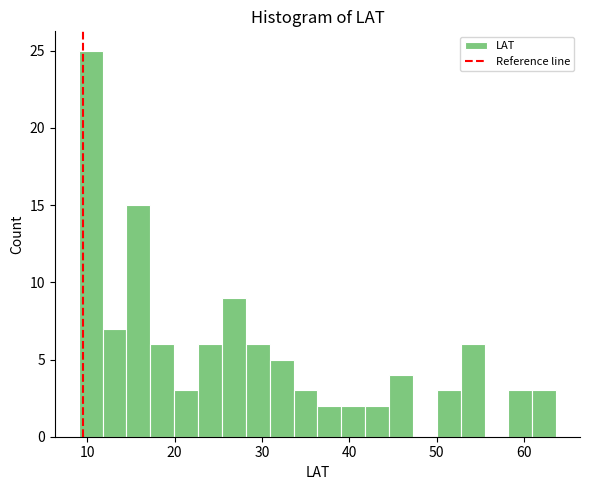

Around what value on the x-axis is the tallest bar? Give the approximate position of its centre, as read against the axis.

10